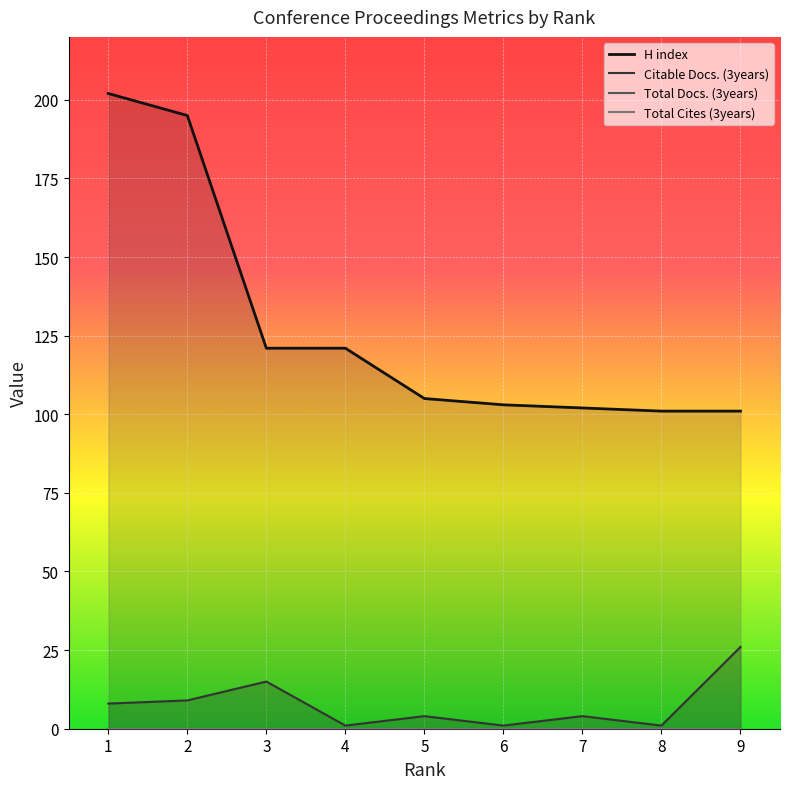

What is the value of the H index point at the 1st from the left?

202